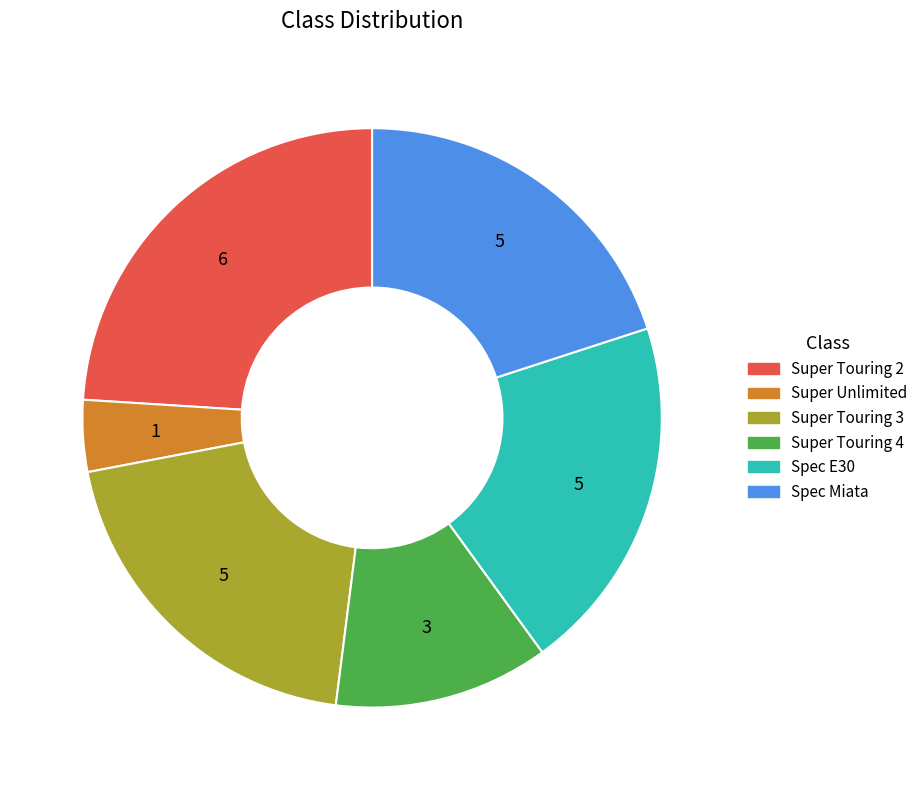

Which slice is the largest?

Super Touring 2